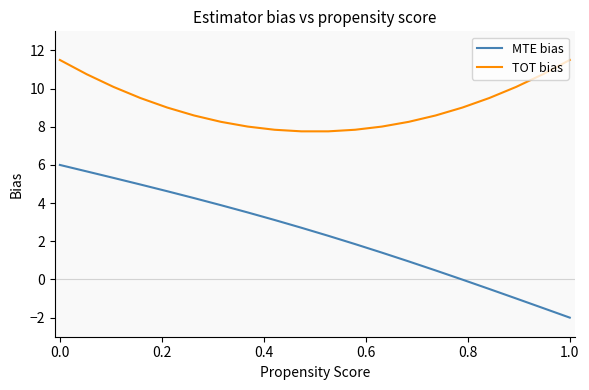

Which series has the largest total across all categories?

TOT bias